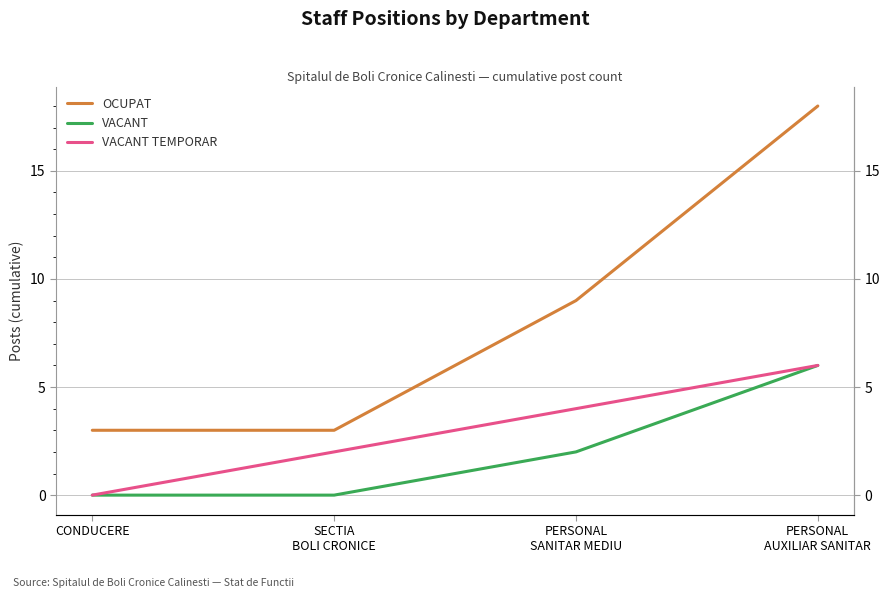

Is it true that VACANT TEMPORAR equals 4 at CONDUCERE?

False